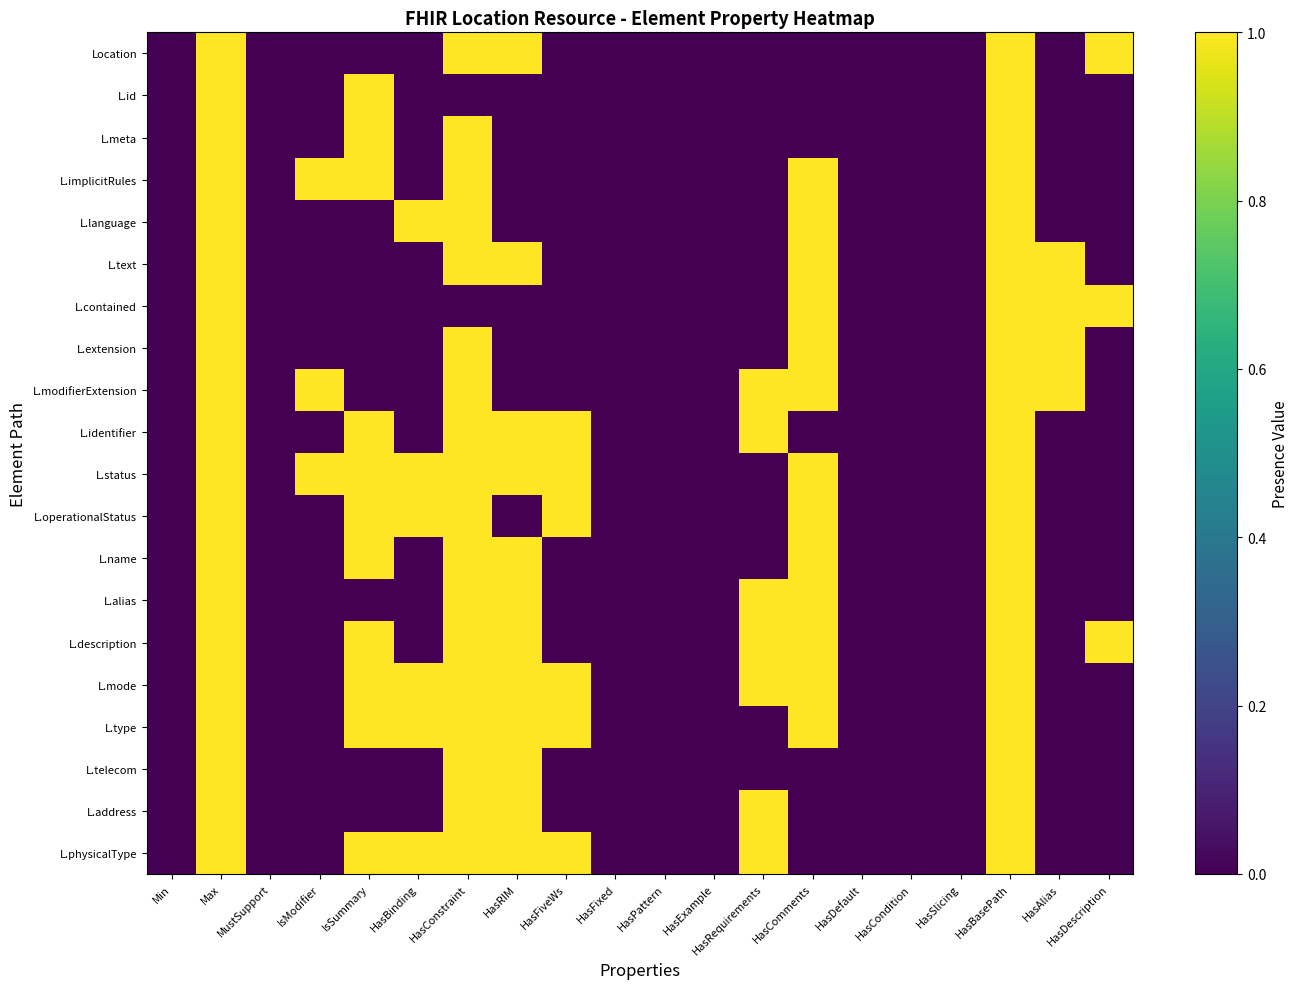

Count the number of data series in this chart.

20